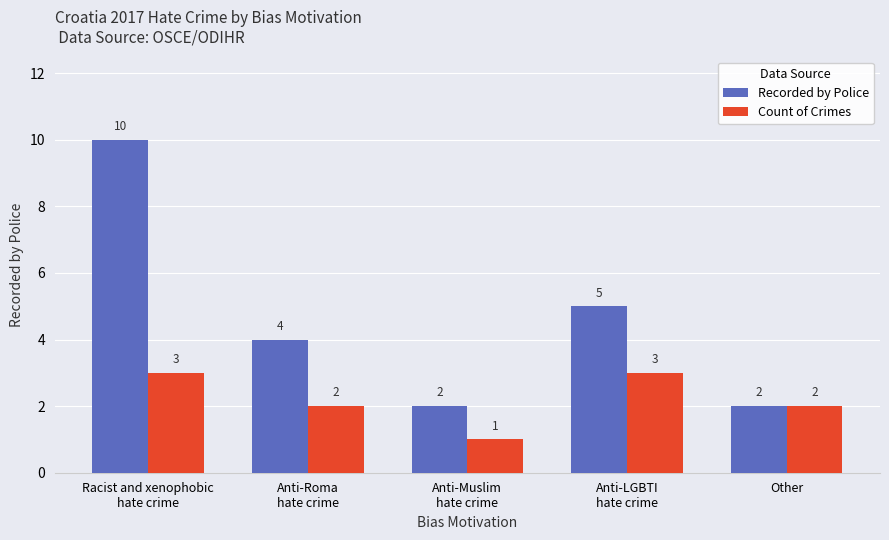

What is the total value across all series at Anti-Roma
hate crime?

6